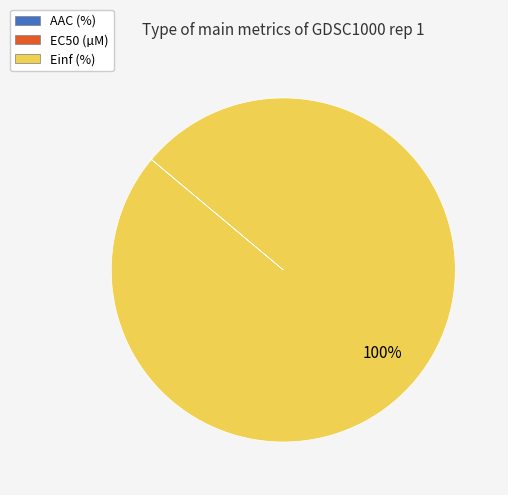

To the nearest percent, what is the average slice percentage?

33%